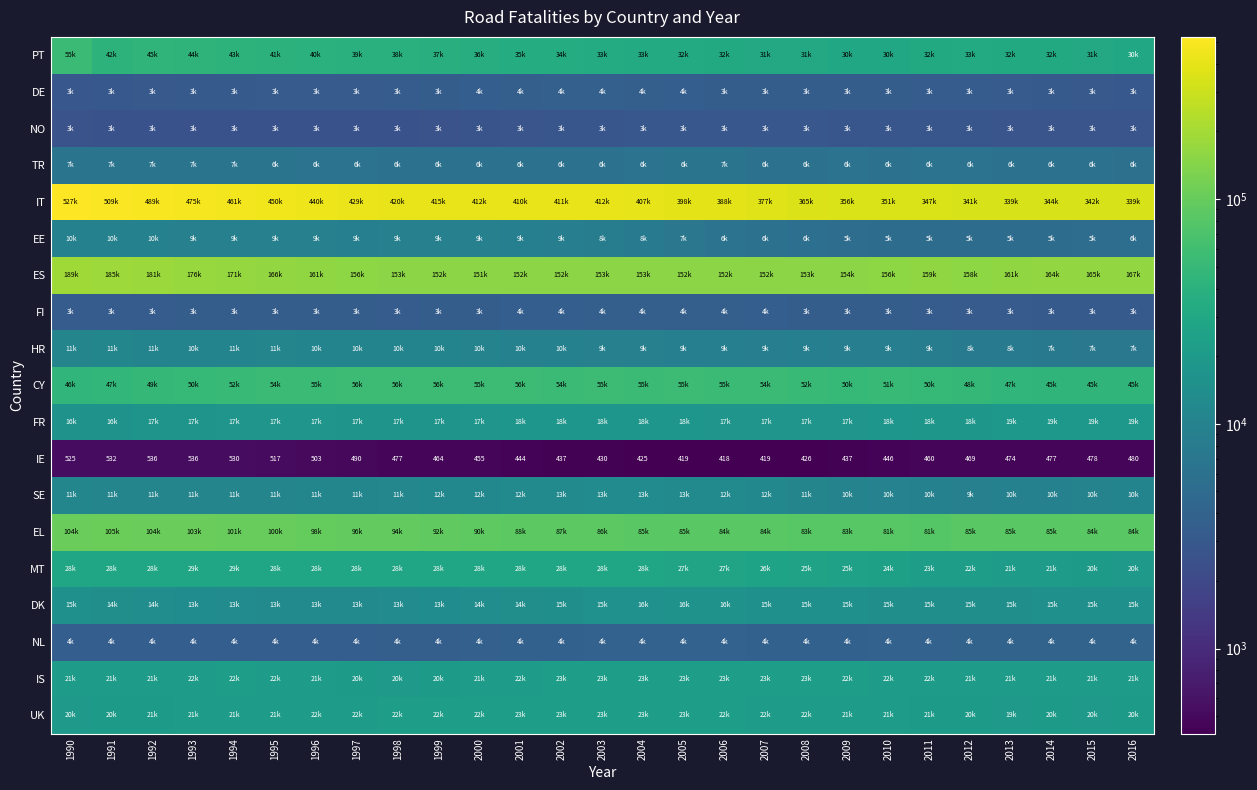

Between 2006 and 2014, which series saw the biggest shift?

IT